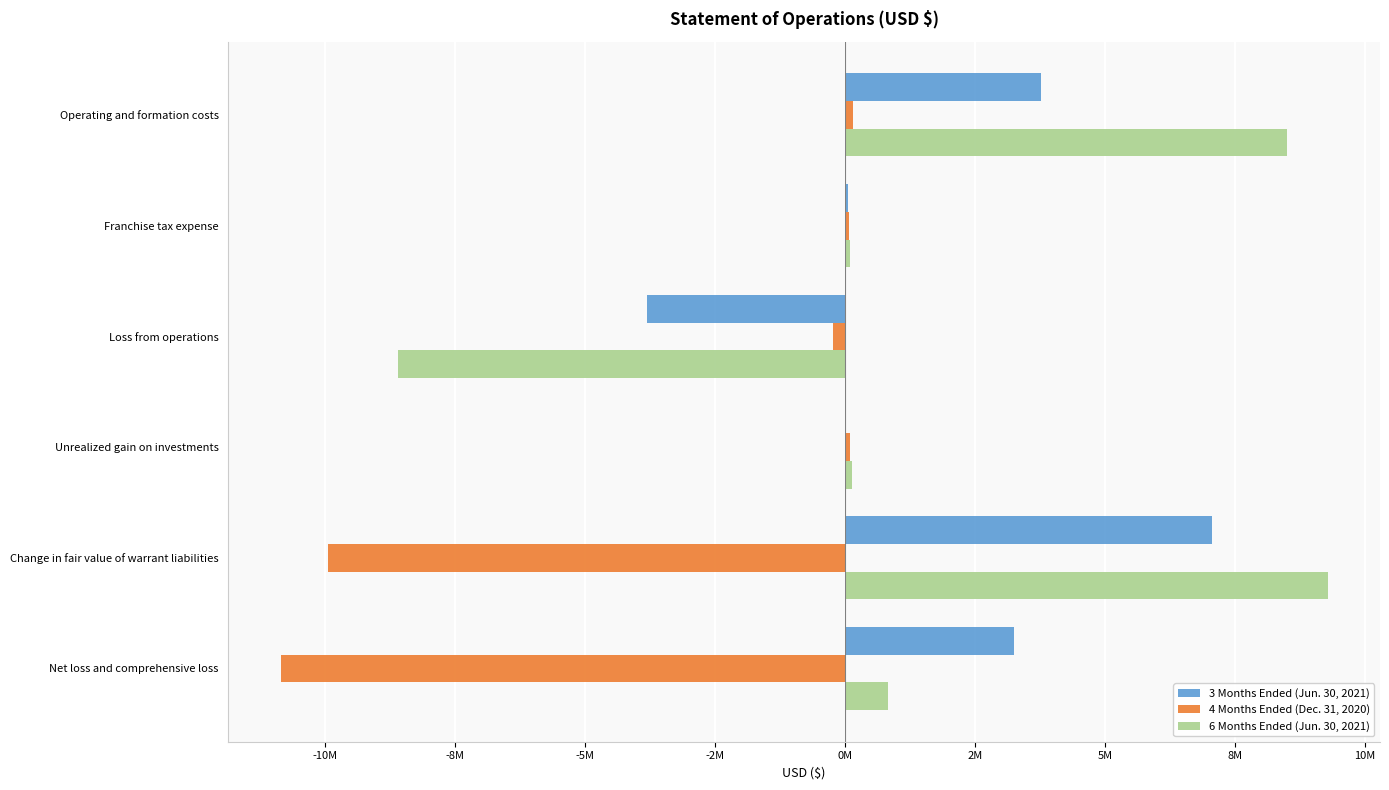

What are all the series names shown in the legend?

3 Months Ended (Jun. 30, 2021), 4 Months Ended (Dec. 31, 2020), 6 Months Ended (Jun. 30, 2021)